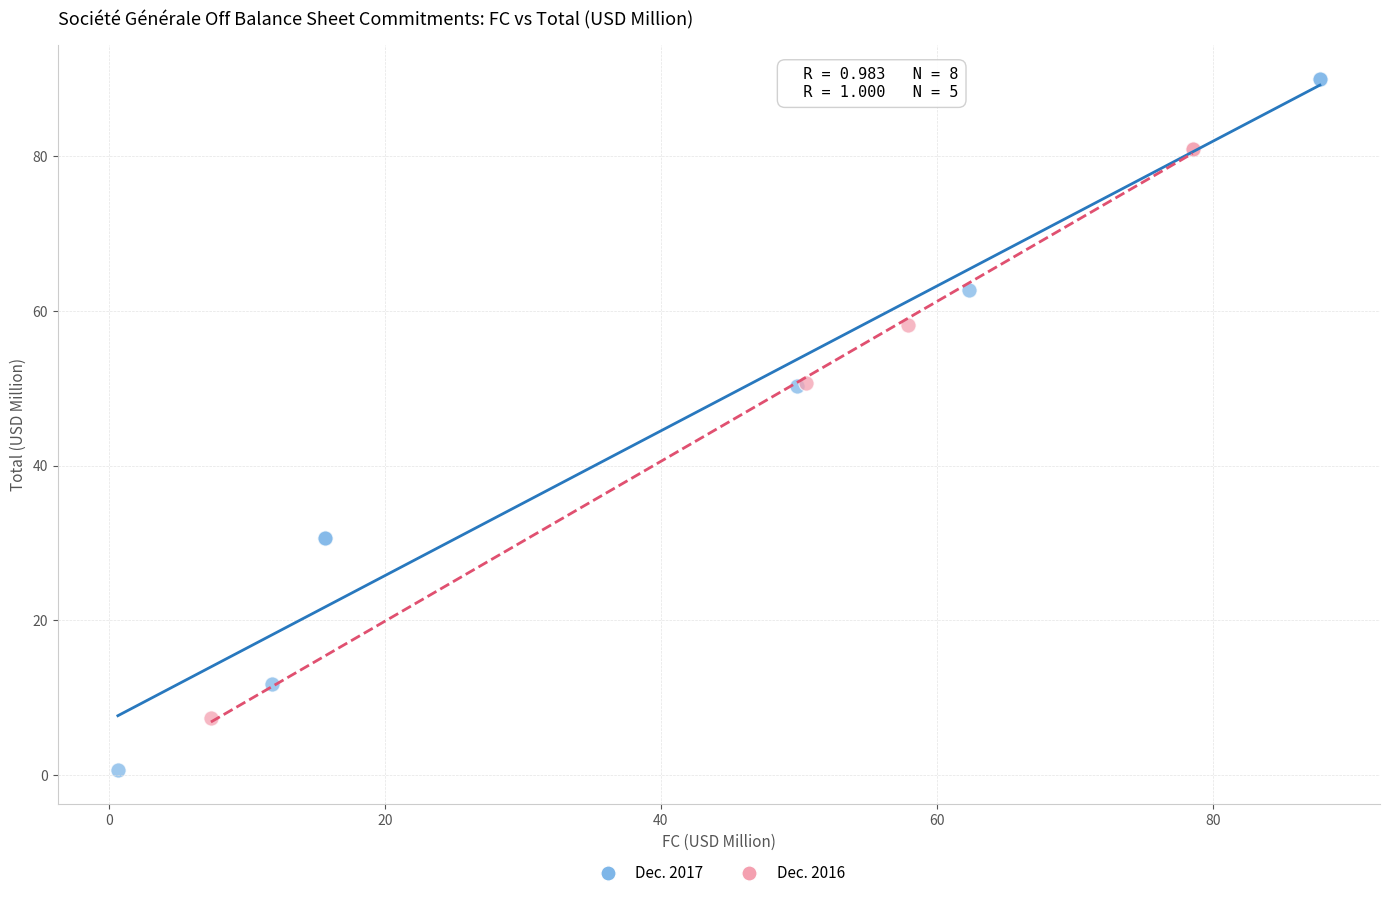

What are all the series names shown in the legend?

Dec. 2017, Dec. 2016